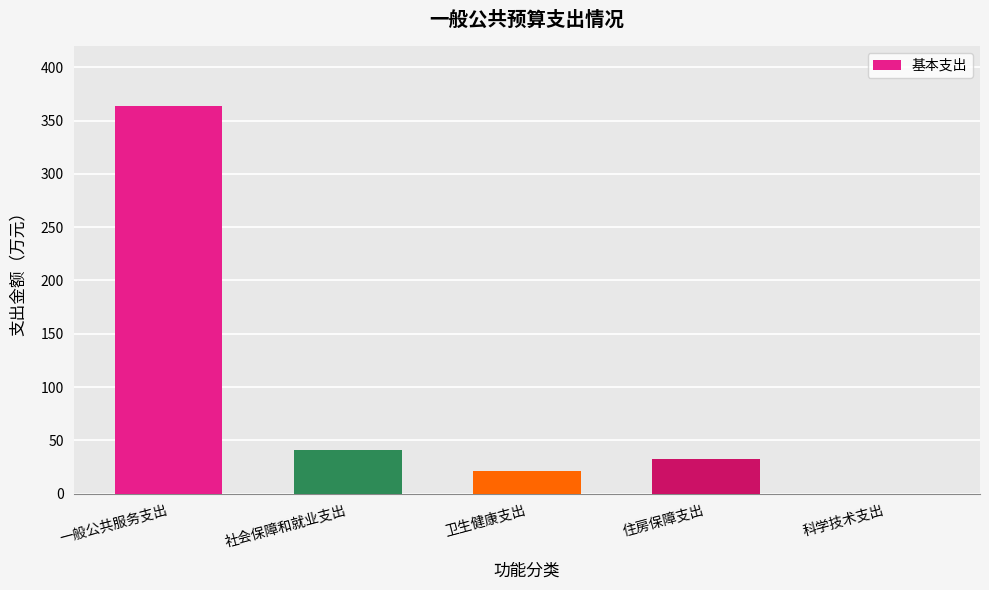

How many values exceed 32?

3